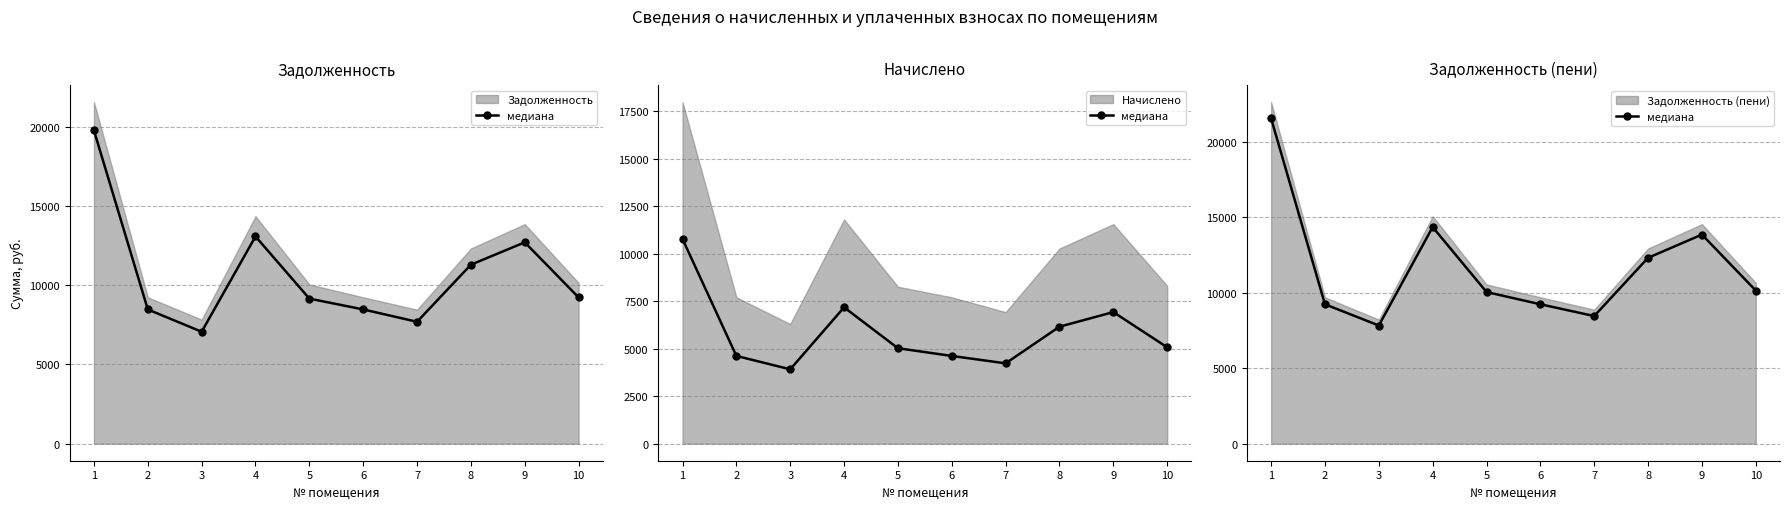

The chart shows a value of 14351.5 at 4. True or false?

True